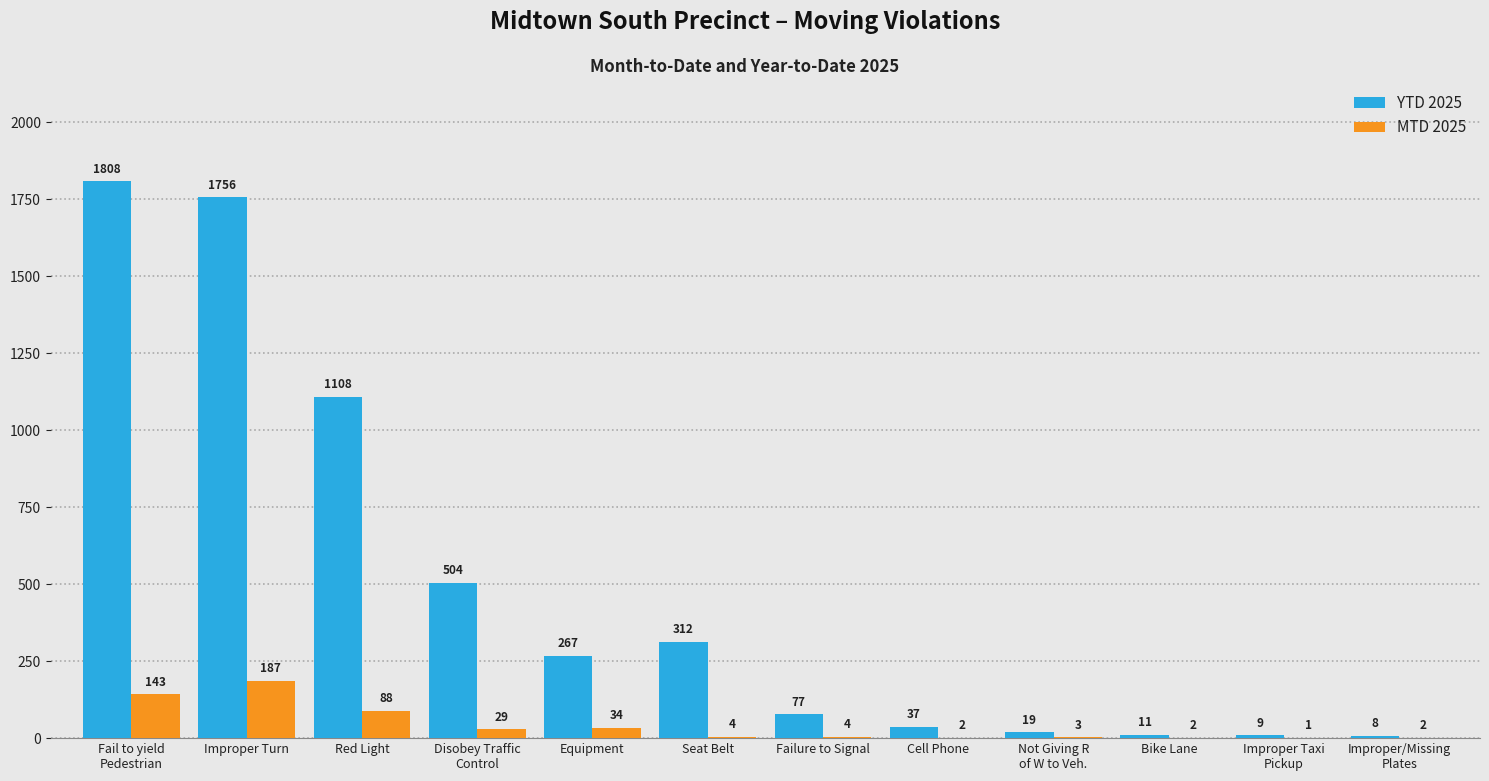

The YTD 2025 series shows 312 at Seat Belt. True or false?

True